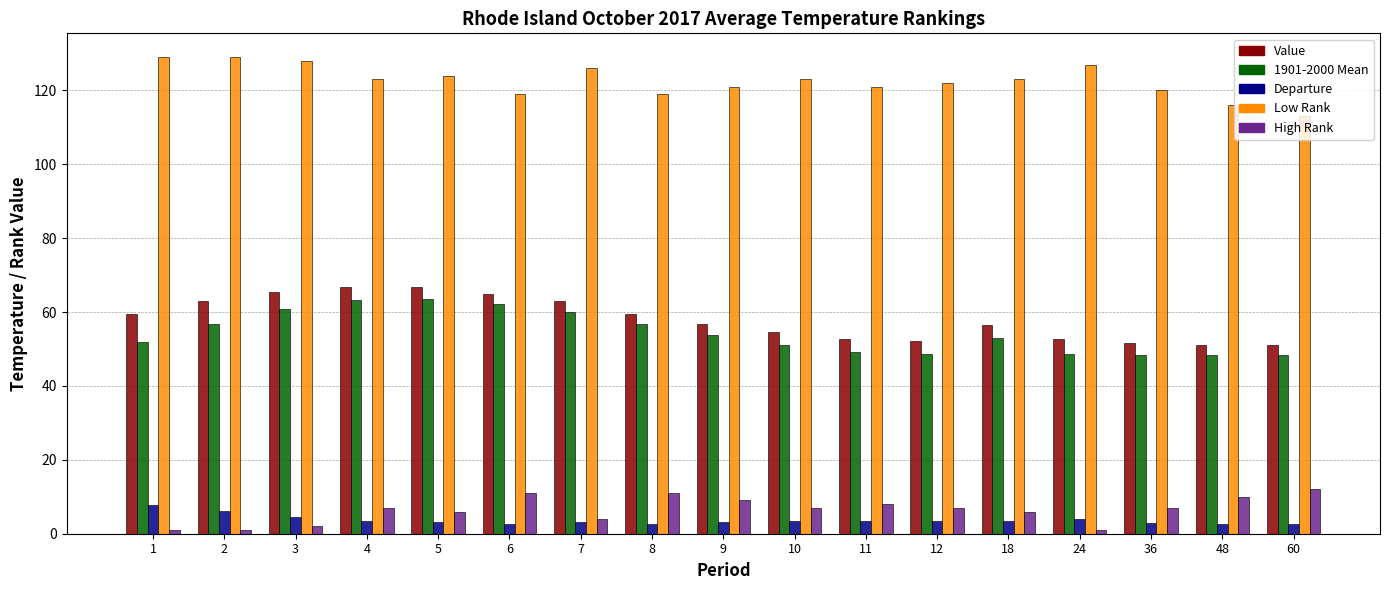

What is the value of the Departure bar at the 16th from the left?

2.5